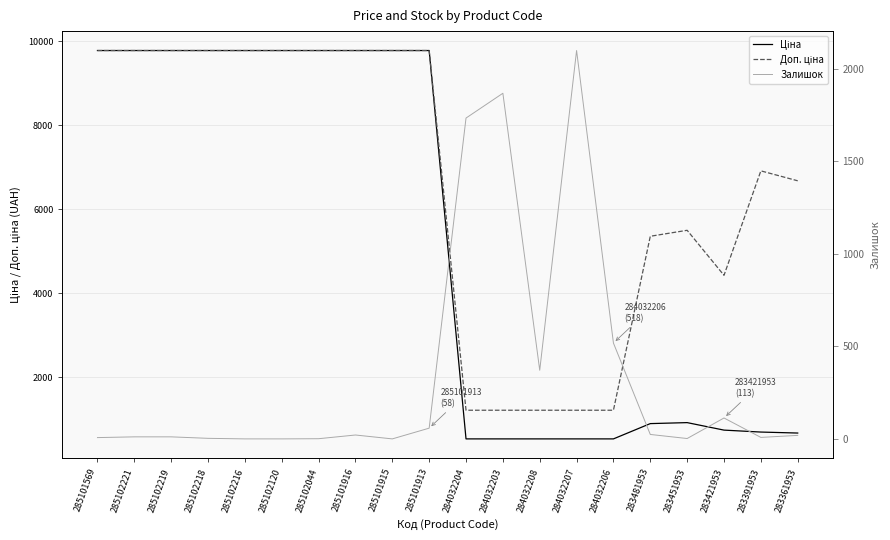

At how many categories does at least one series exceed 4687?

14